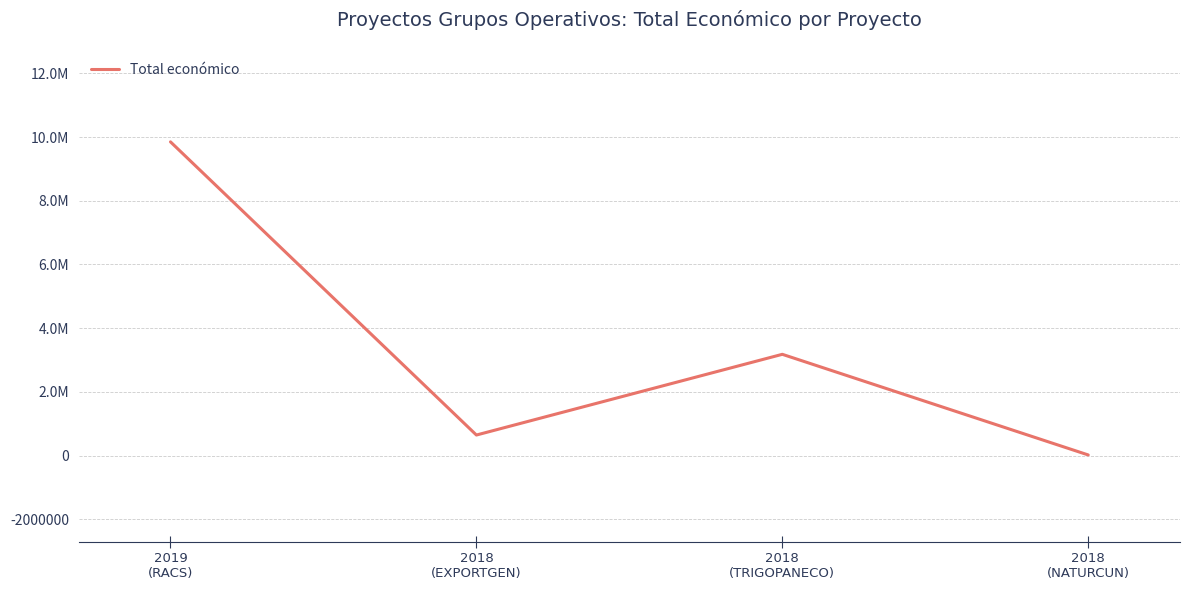

List the labels in order of value, largest first.

2019
(RACS), 2018
(TRIGOPANECO), 2018
(EXPORTGEN), 2018
(NATURCUN)